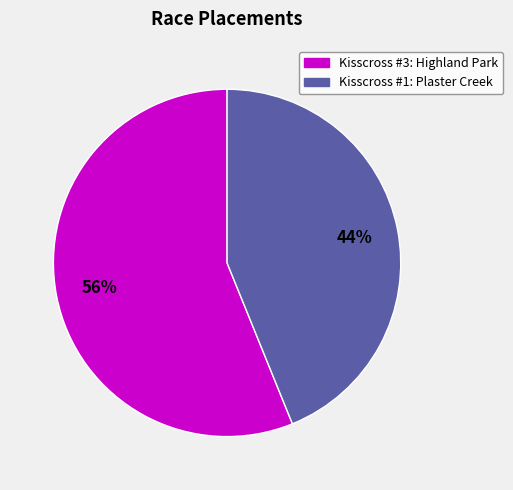

Does any single category account for the majority?

Yes